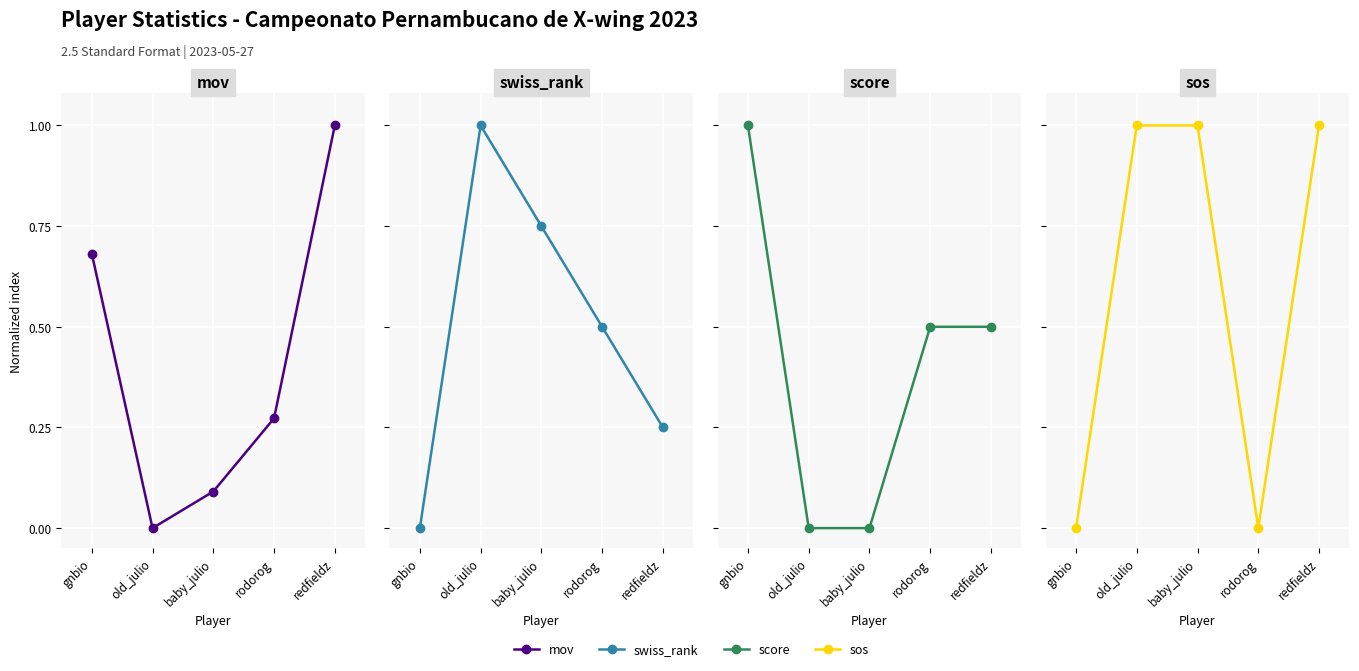

Reading right to left, extract all data points from this chart.

mov: 1.0	0.3	0.1	0.0	0.7
swiss_rank: 0.2	0.5	0.8	1.0	0.0
score: 0.5	0.5	0.0	0.0	1.0
sos: 1.0	0.0	1.0	1.0	0.0